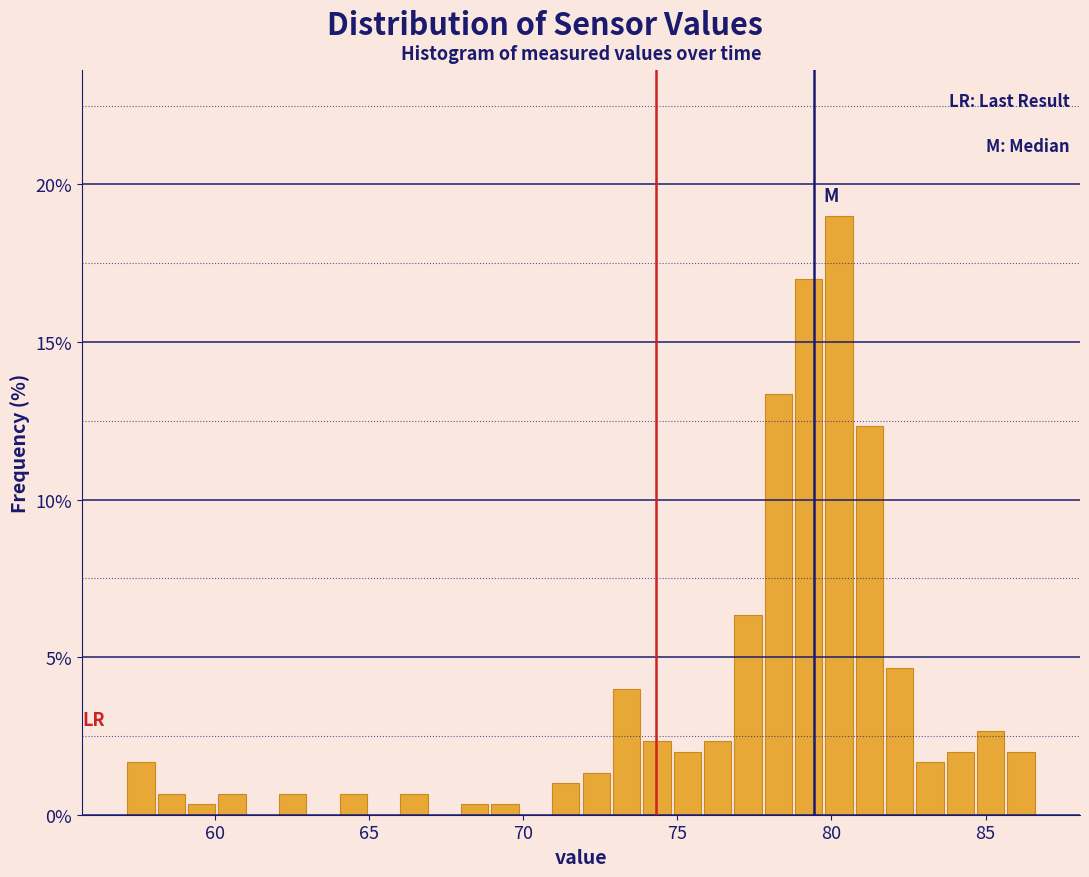

Around what value on the x-axis is the tallest bar? Give the approximate position of its centre, as read against the axis.

80.0